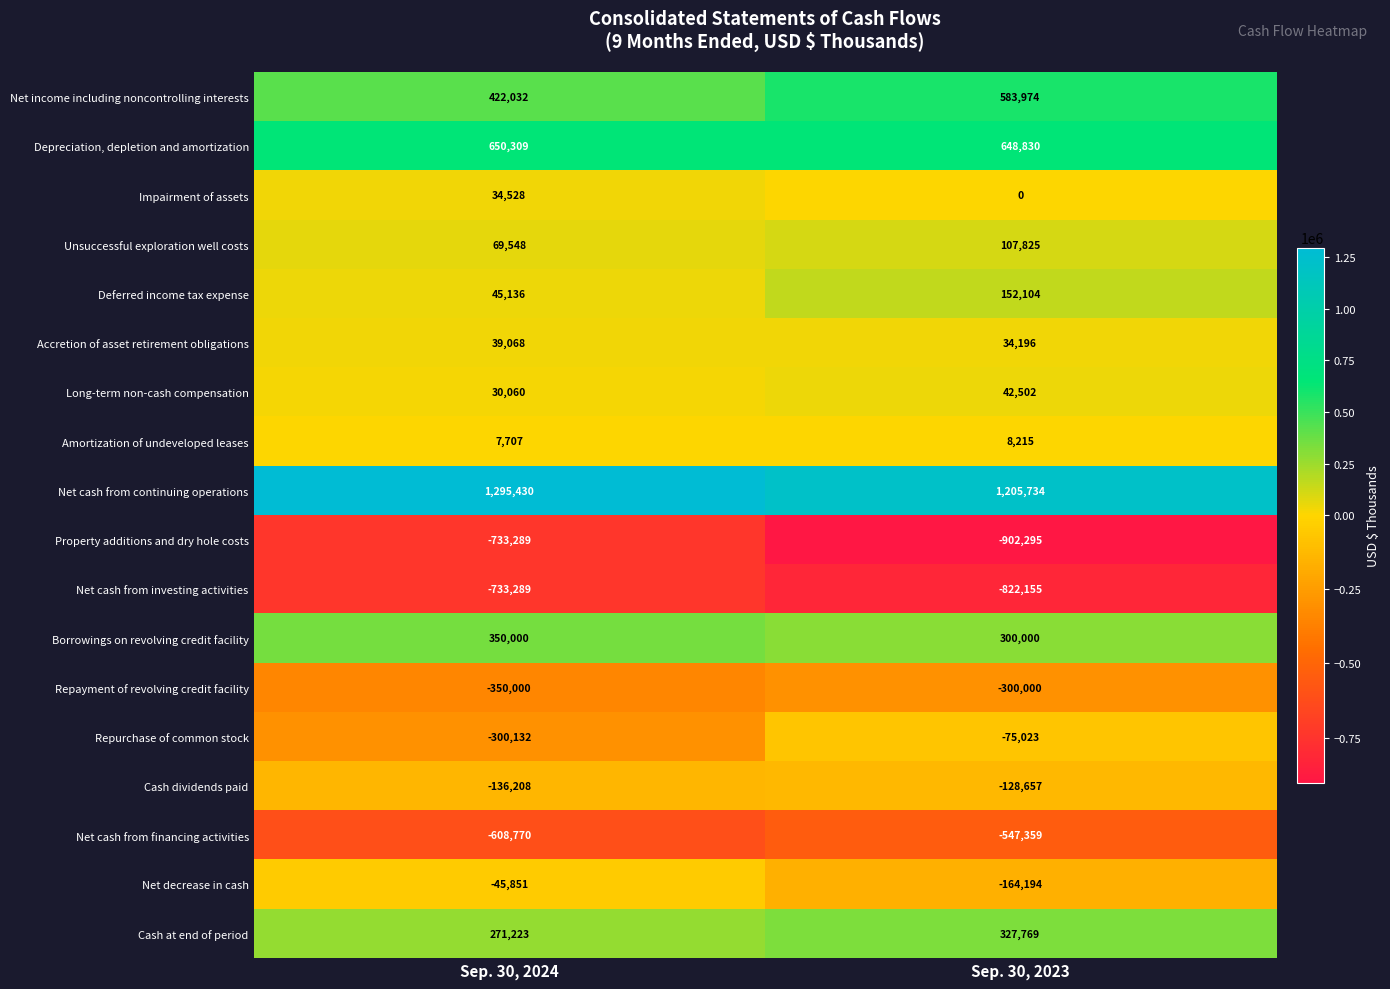

List the labels in order of Net cash from continuing operations value, largest first.

Sep. 30, 2024, Sep. 30, 2023